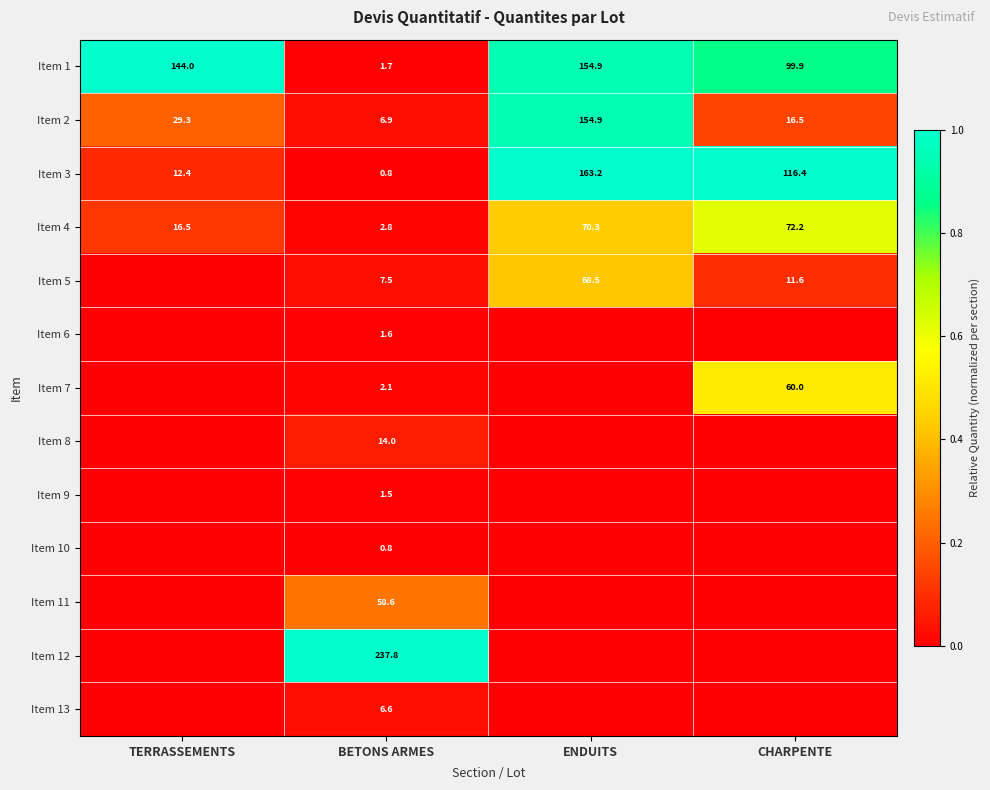

What is the spread (max minus min) of values at BETONS ARMES?

237.0